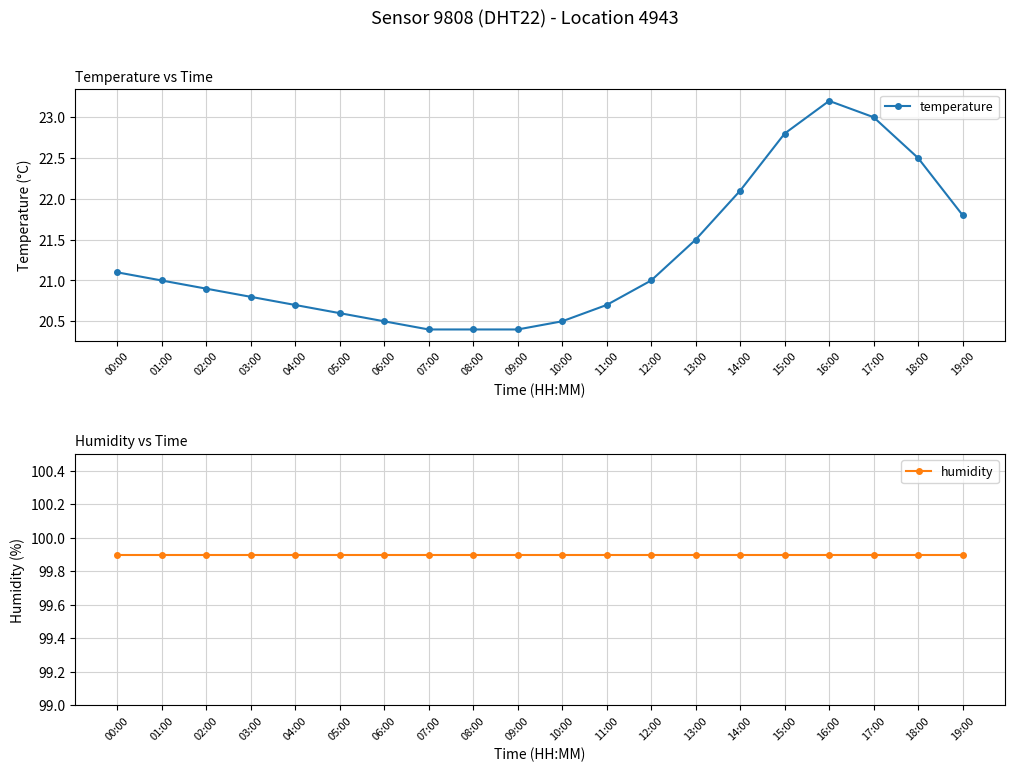

Which category has the lowest value across all series?

07:00